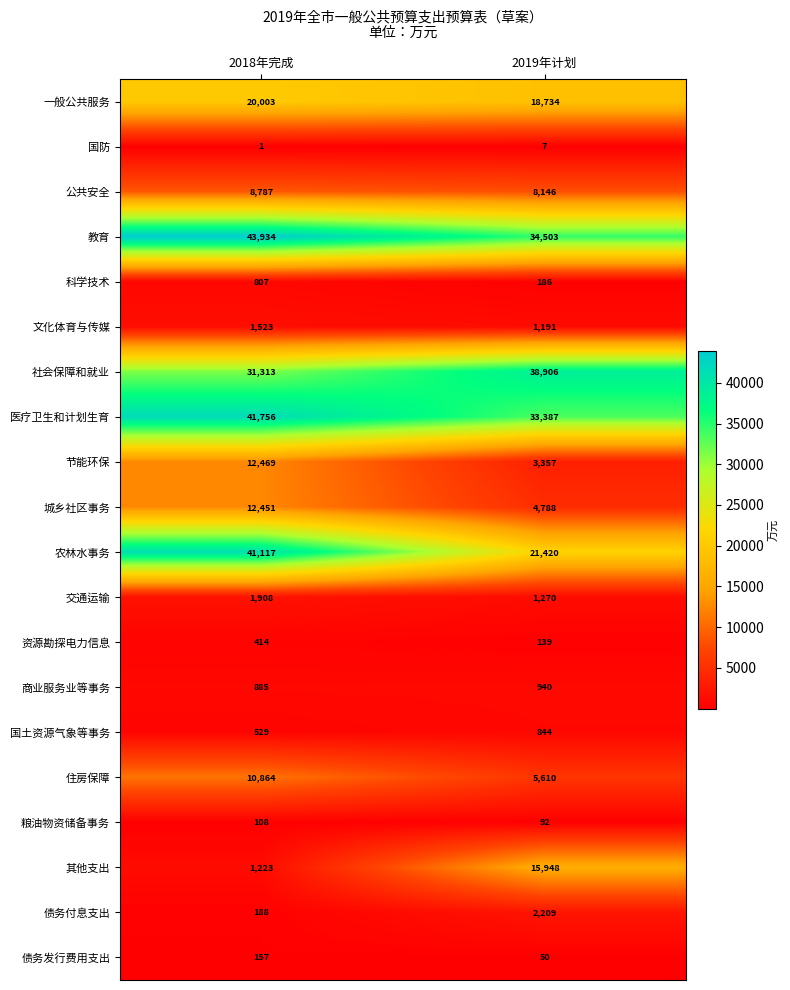

Which series changed the most between 2018年完成 and 2019年计划?

农林水事务